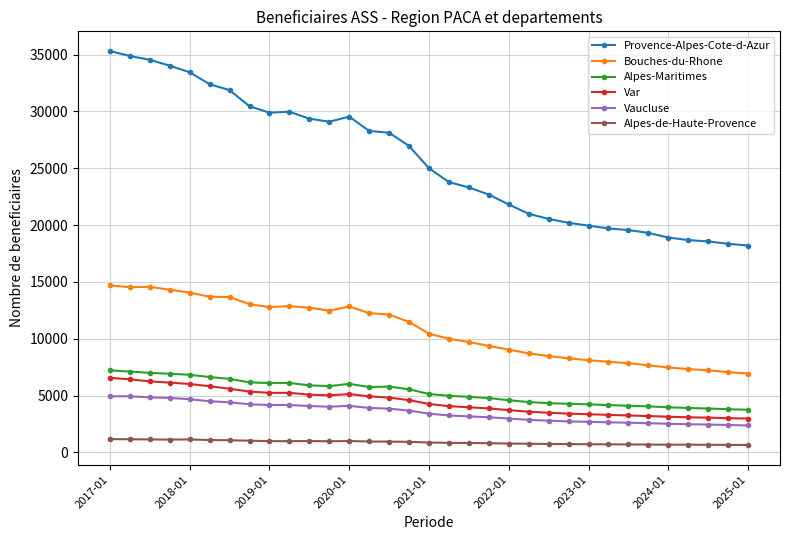

What is the difference between the second highest and minimum values in the Bouches-du-Rhone series?

7630